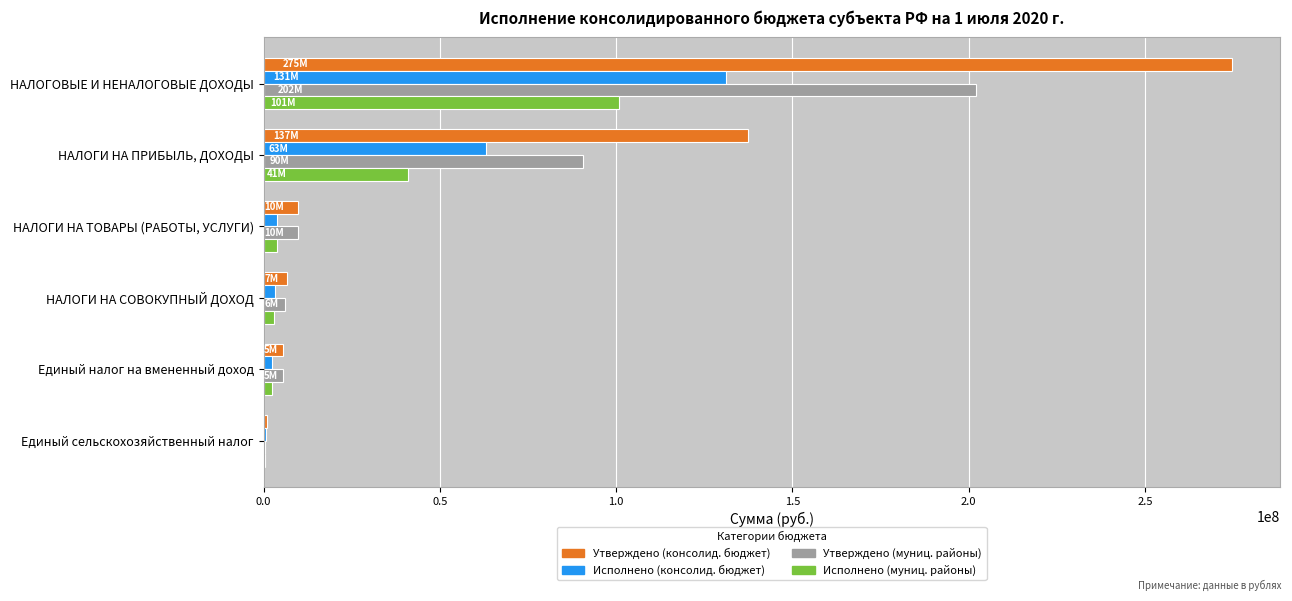

At which label does Исполнено (консолид. бюджет) reach its peak?

НАЛОГОВЫЕ И НЕНАЛОГОВЫЕ ДОХОДЫ